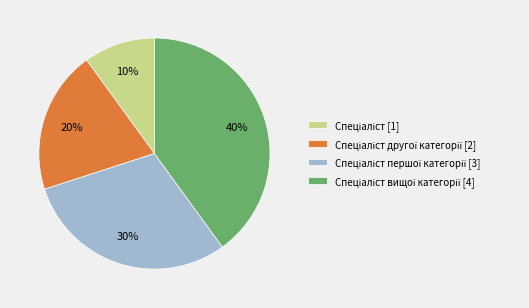

Does any single category account for the majority?

No